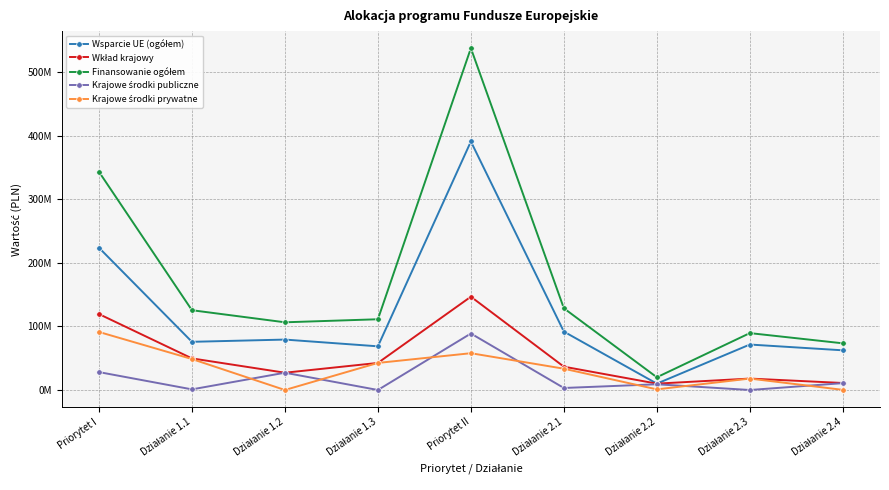

Is this an area chart (filled region under the line)?

No